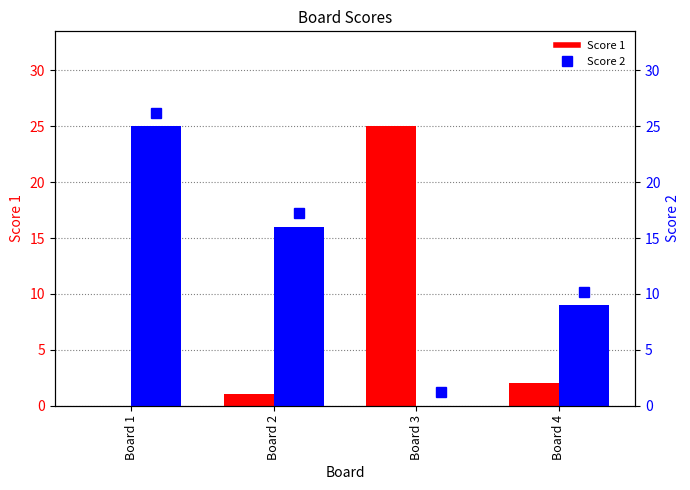

Rank the series by their maximum value, from highest to lowest.

Score 1, Score 2